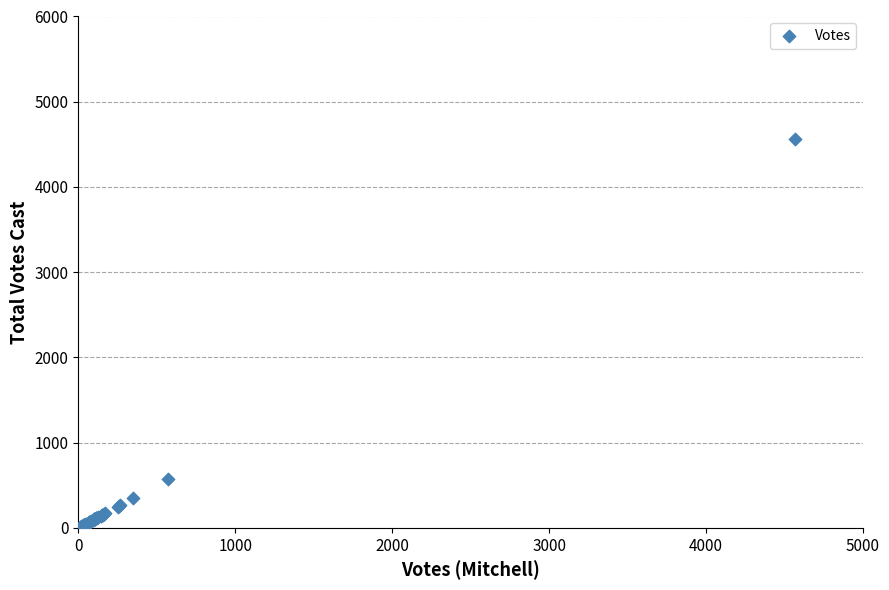

What Y value in the scatter plot is closest to 2283?

572